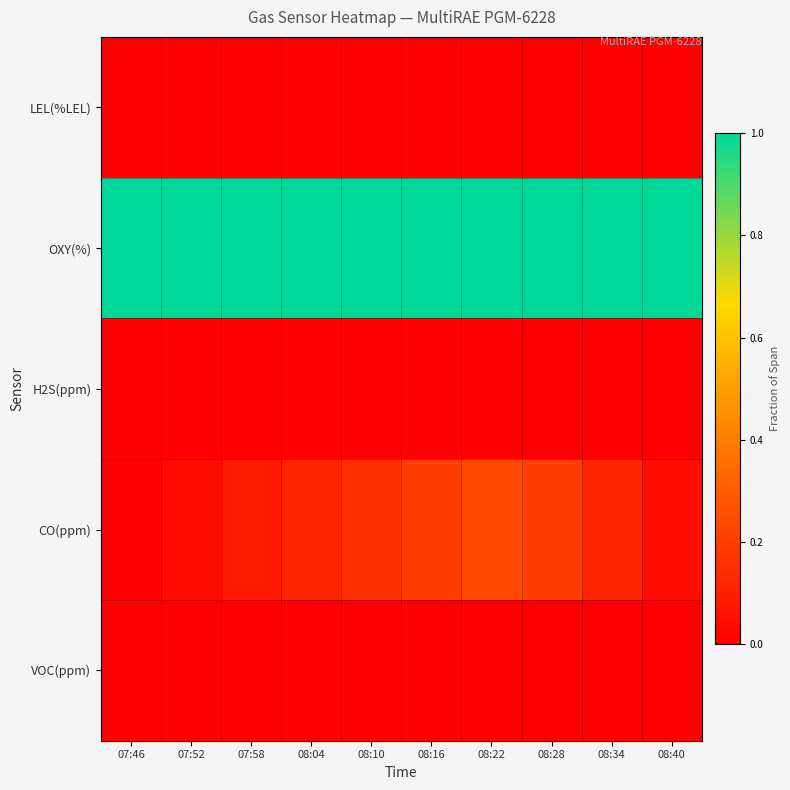

What is the spread (max minus min) of values at 08:10?

1.2